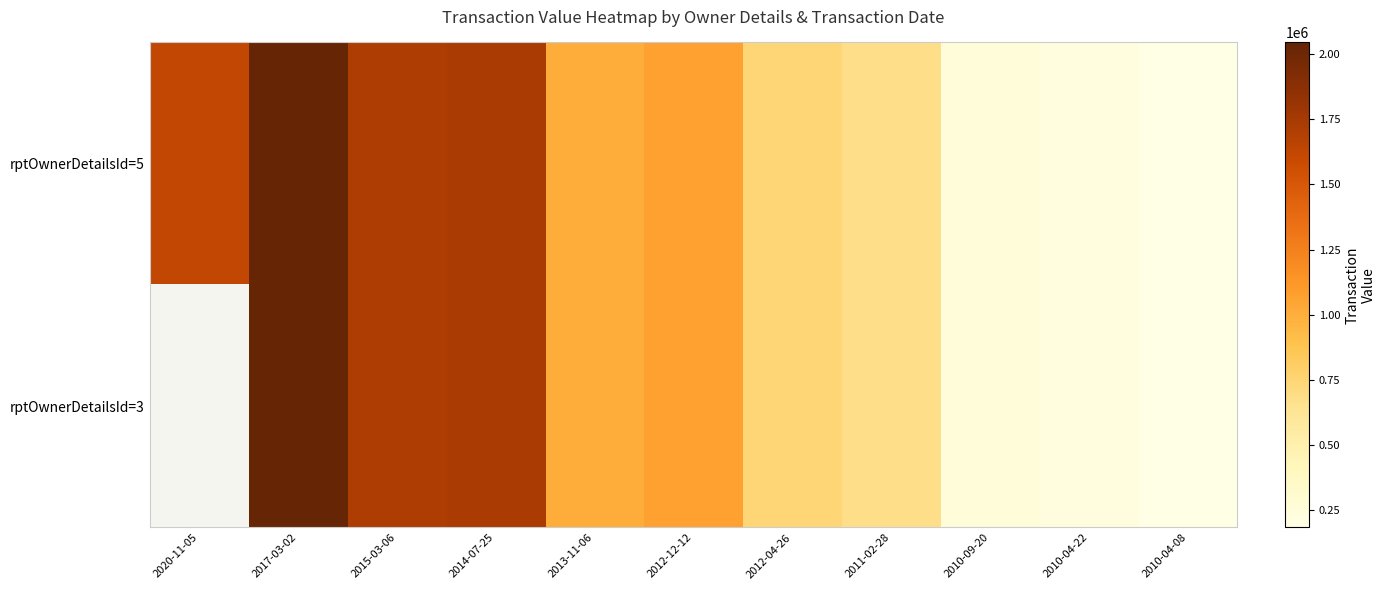

Which has a higher value, 2011-02-28 or 2012-04-26?

2012-04-26